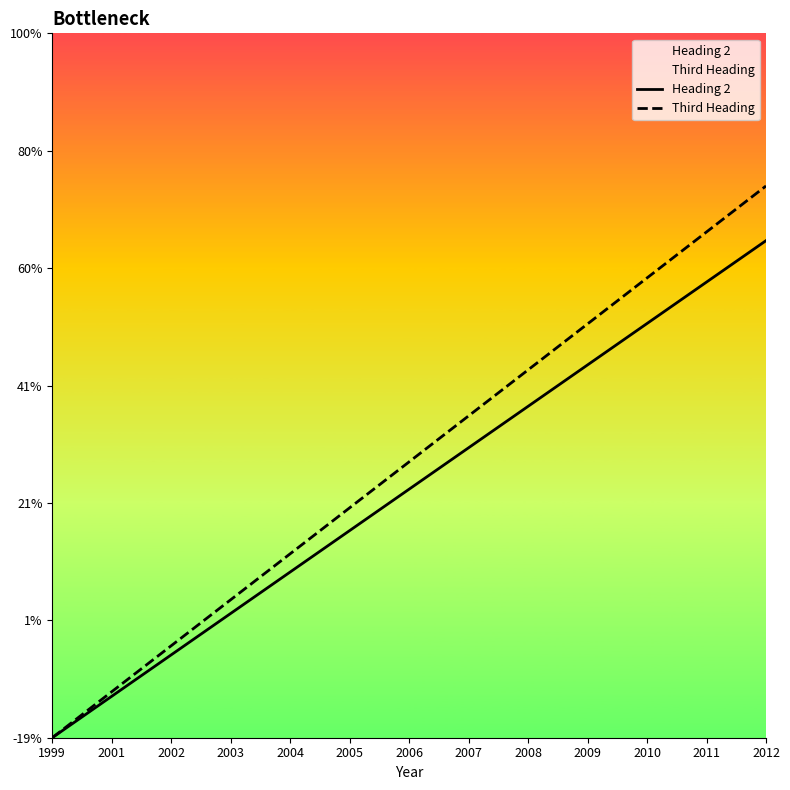

True or false: Heading 2 and Third Heading intersect in this chart.

False